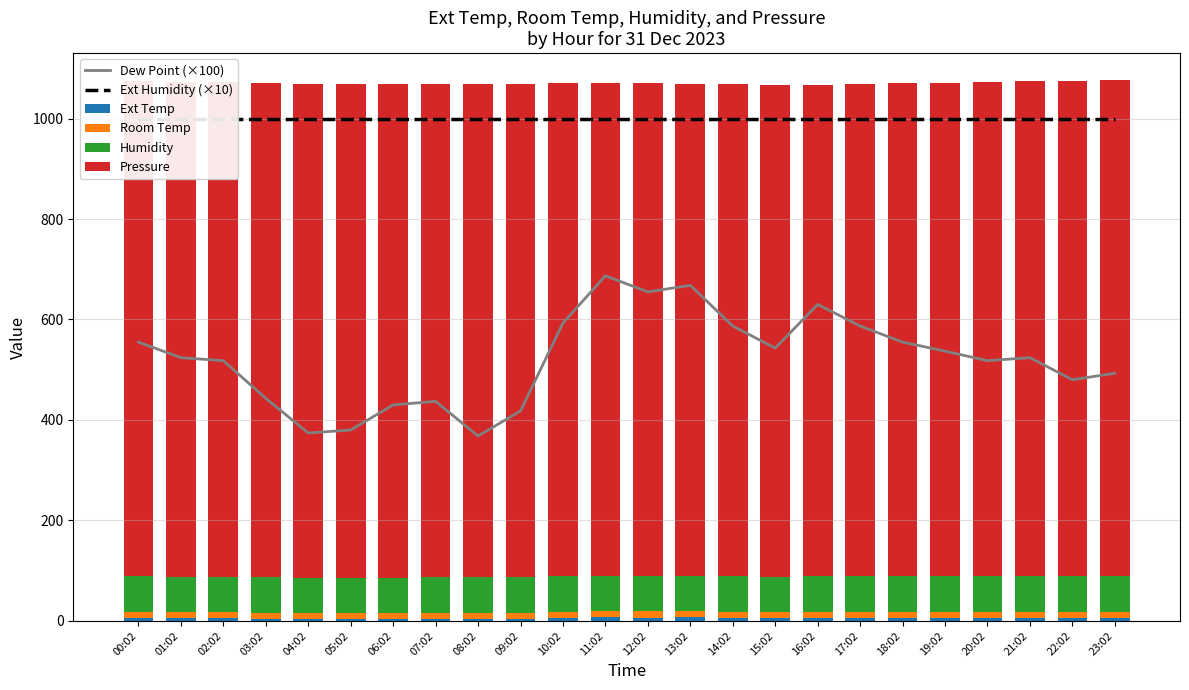

How many groups of bars are there?

24